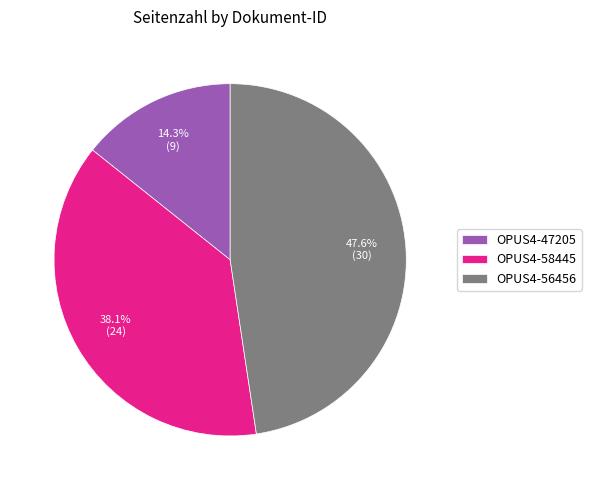

Is it true that OPUS4-47205 is 14% of the pie?

True